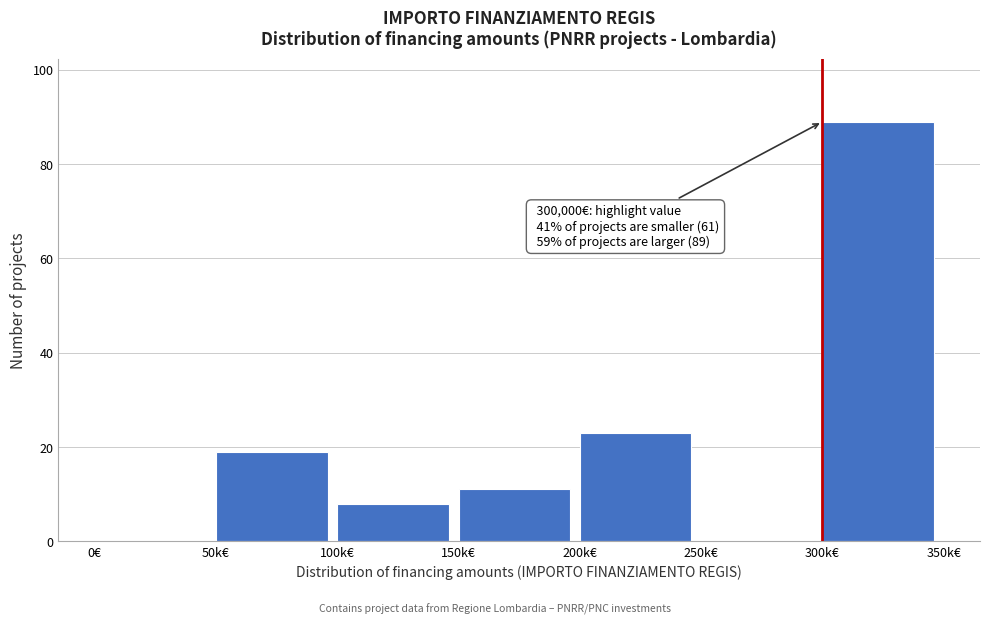

Reading left to right, transcribe all the data shown in this chart.

0€=0	50k€=19	100k€=8	150k€=11	200k€=23	250k€=0	300k€=89